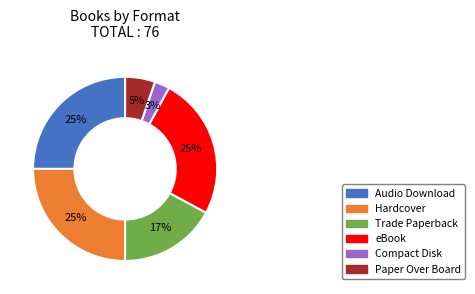

The Hardcover slice represents 30% of the pie. True or false?

False